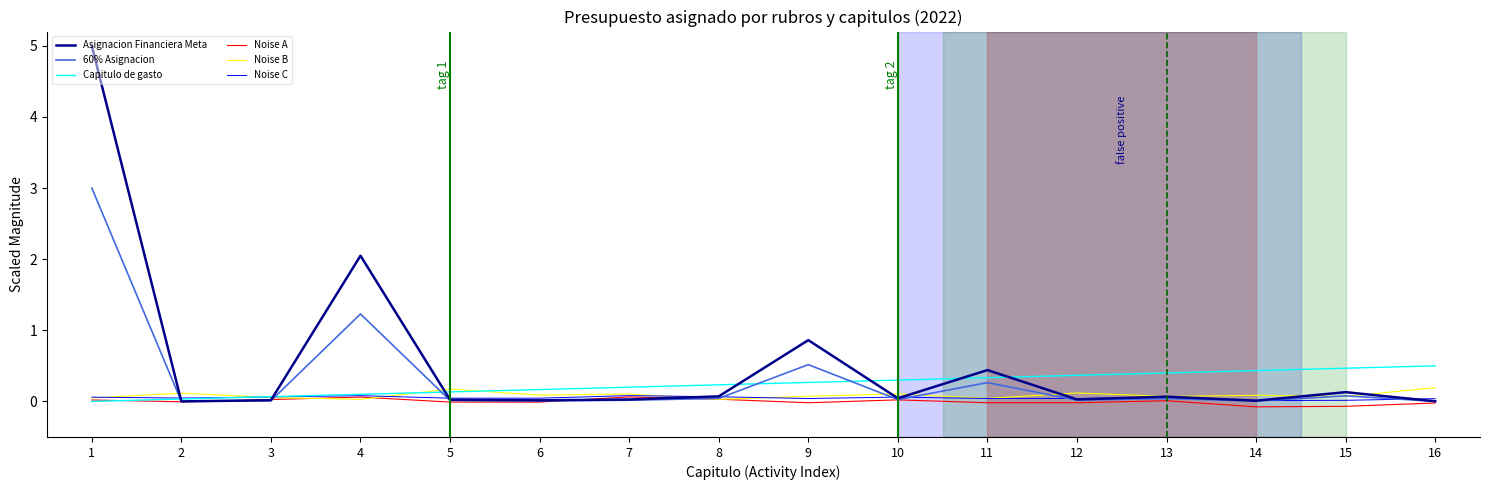

True or false: Capitulo de gasto and Noise C intersect in this chart.

True